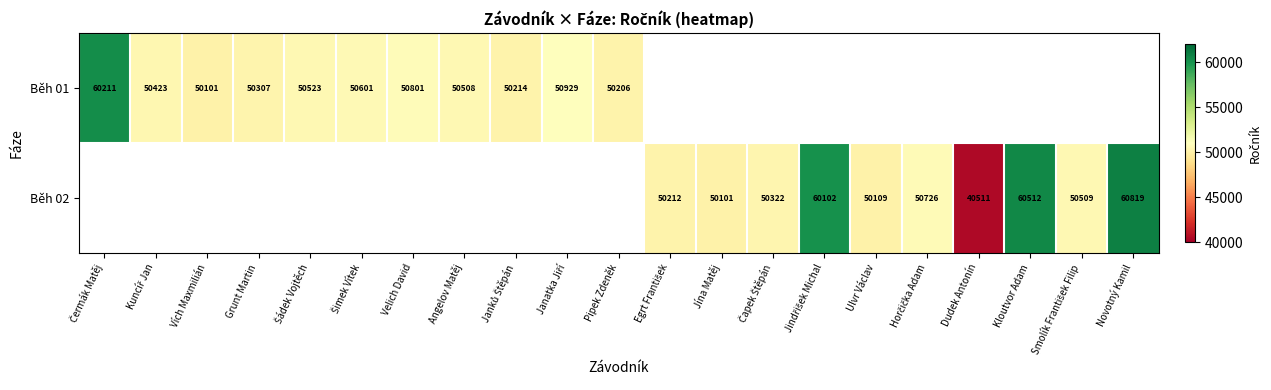

The value of Běh 01 at Grunt Martin is 24572. True or false?

False